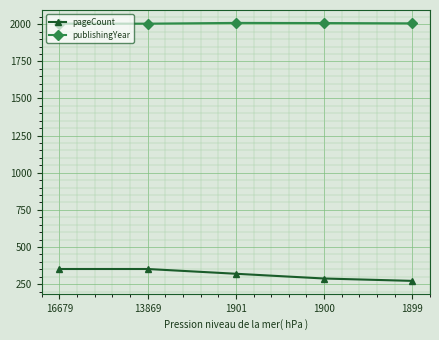

True or false: pageCount has more than 2 points higher than both neighbors.

False